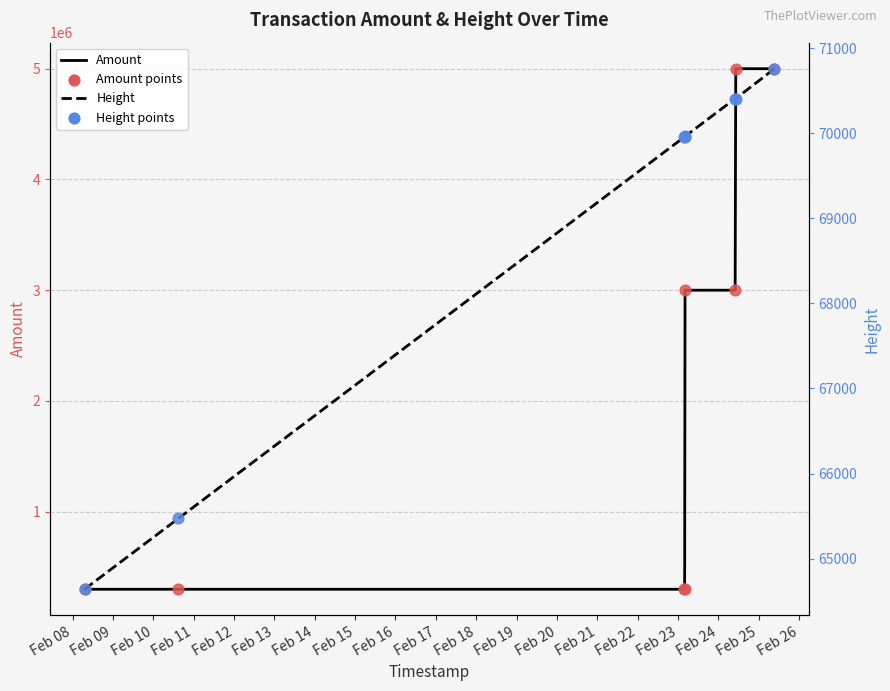

What are all the series names shown in the legend?

Amount, Amount points, Height, Height points